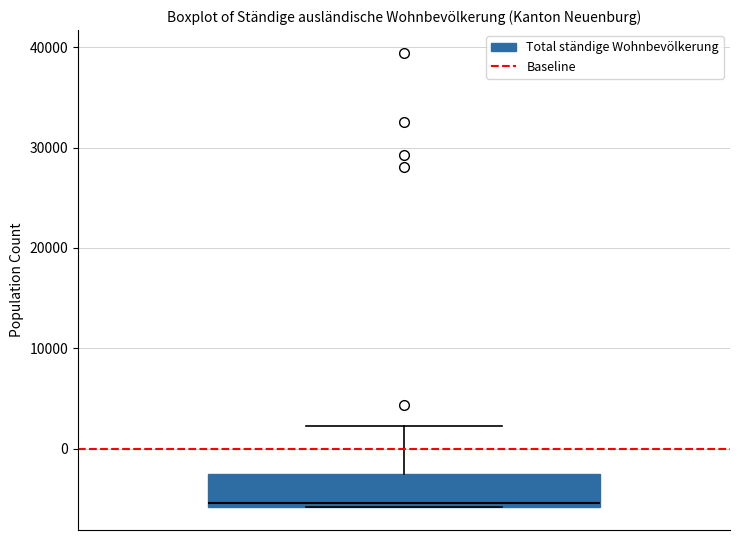

Transcribe this box plot: give where the median line is, the range the box spans, and where the two whiskers end, as read against the y-axis. The values are not printed on the chart, so give them approximately, as read against the axis.

median -5000, box -6000 to -3000, whiskers -6000 to 2000